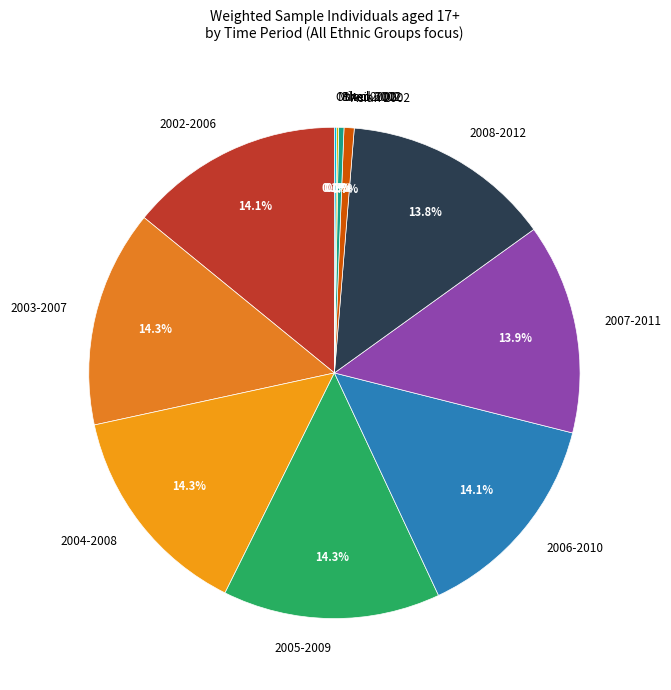

Does any single category account for the majority?

No